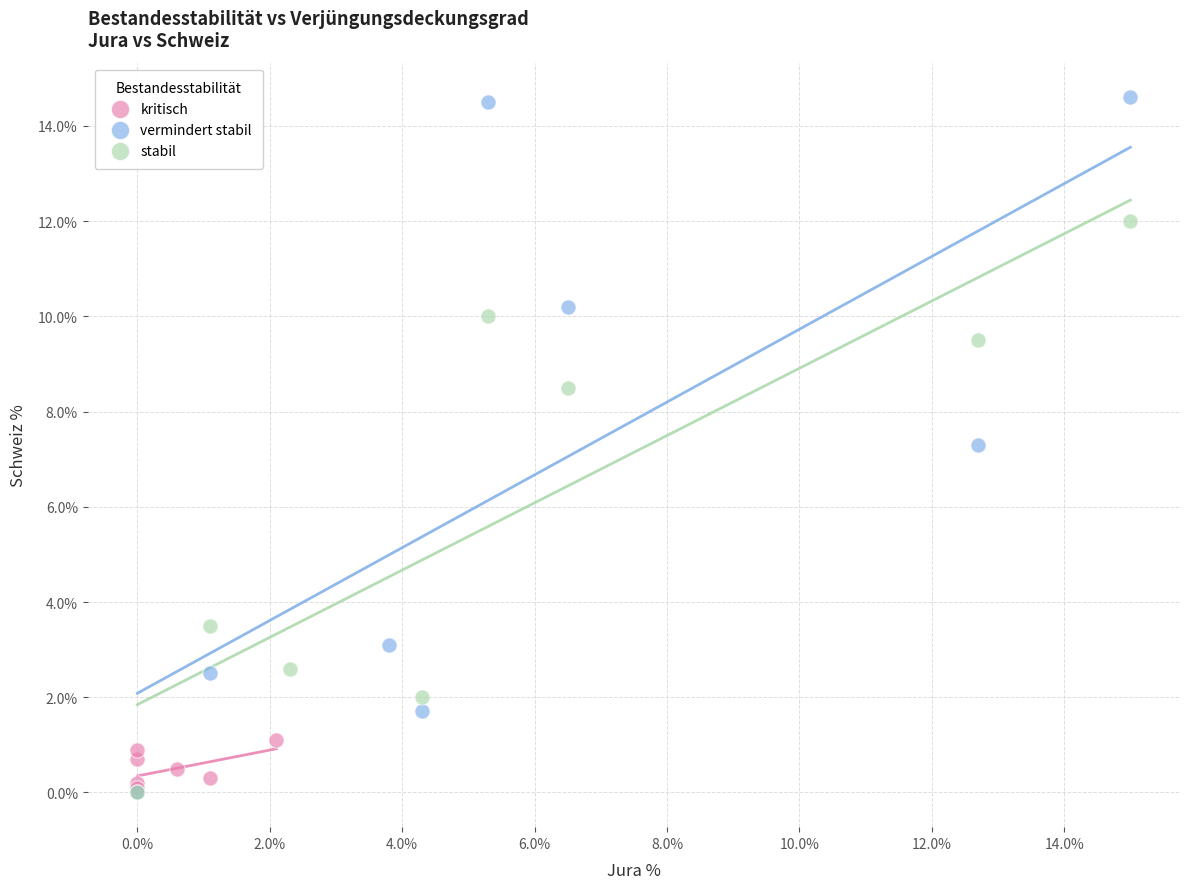

Which series contains the highest Y value?

vermindert stabil